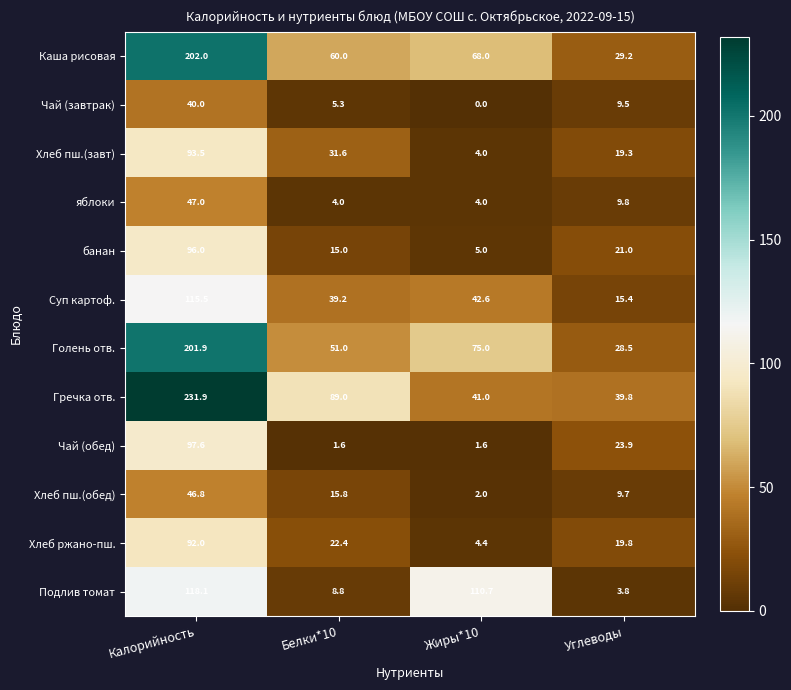

Is it true that Подлив томат equals 76.7 at Калорийность?

False